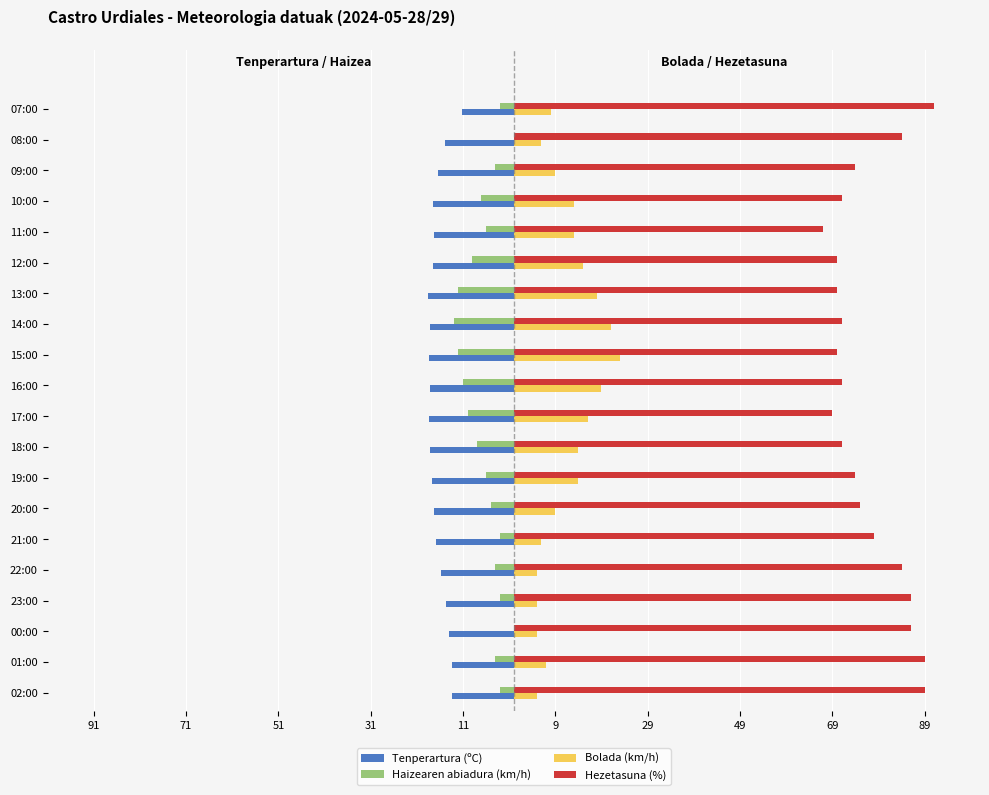

What are all the series names shown in the legend?

Tenperartura (ºC), Haizearen abiadura (km/h), Bolada (km/h), Hezetasuna (%)